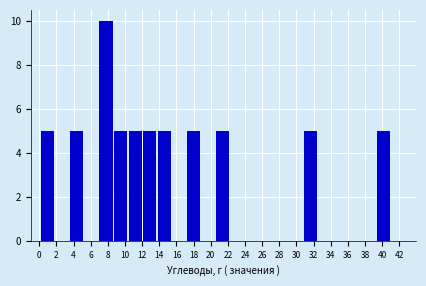

Reading left to right, list every bar in this chart as the range it spans on the x-axis followed by its height. Neither the bar edges nor the heights are printed on the chart, so give them approximately, as read against the axes.

0.2 to 1.8: 5
1.8 to 3.6: 0
3.6 to 5.2: 5
5.2 to 7.0: 0
7.0 to 8.6: 10
8.6 to 10.4: 5
10.4 to 12.0: 5
12.0 to 13.8: 5
13.8 to 15.4: 5
15.4 to 17.2: 0
17.2 to 18.8: 5
18.8 to 20.6: 0
20.6 to 22.2: 5
22.2 to 24.0: 0
24.0 to 25.6: 0
25.6 to 27.4: 0
27.4 to 29.0: 0
29.0 to 30.8: 0
30.8 to 32.4: 5
32.4 to 34.2: 0
34.2 to 35.8: 0
35.8 to 37.6: 0
37.6 to 39.2: 0
39.2 to 41.0: 5